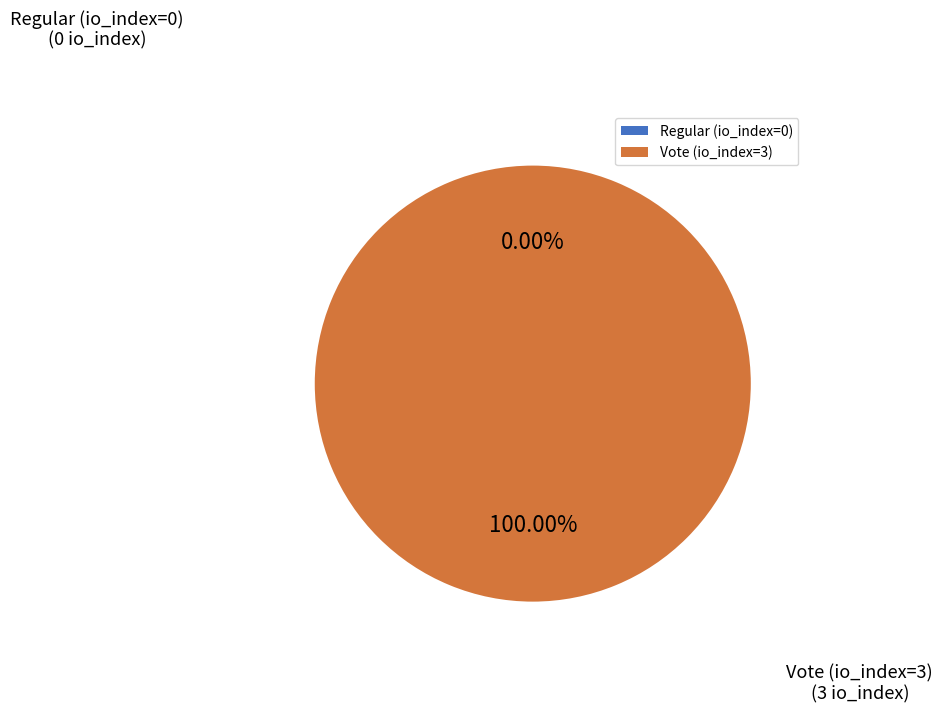

To the nearest percent, what is the difference between the Vote (io_index=3) and Regular (io_index=0) slice percentages?

100%